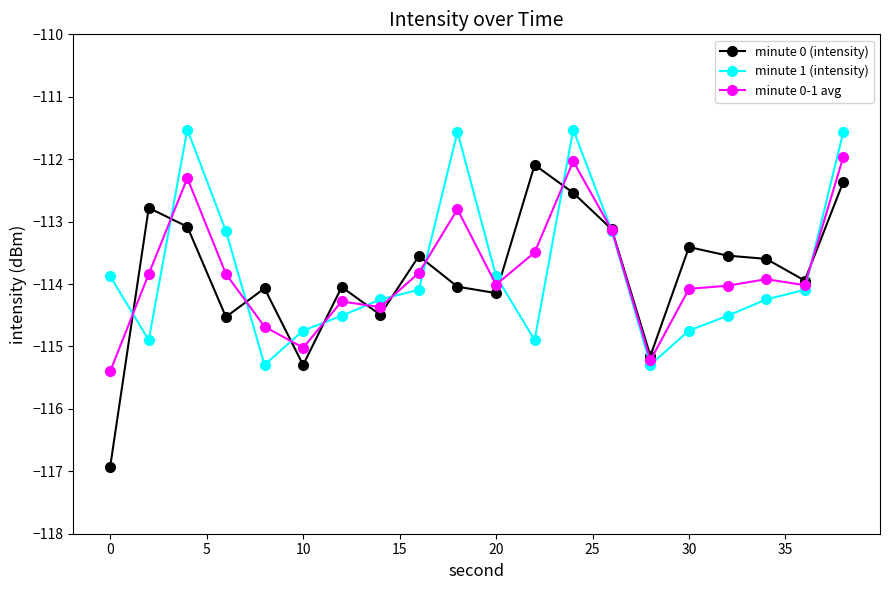

True or false: minute 0 (intensity) has more than 0 points higher than both neighbors.

True